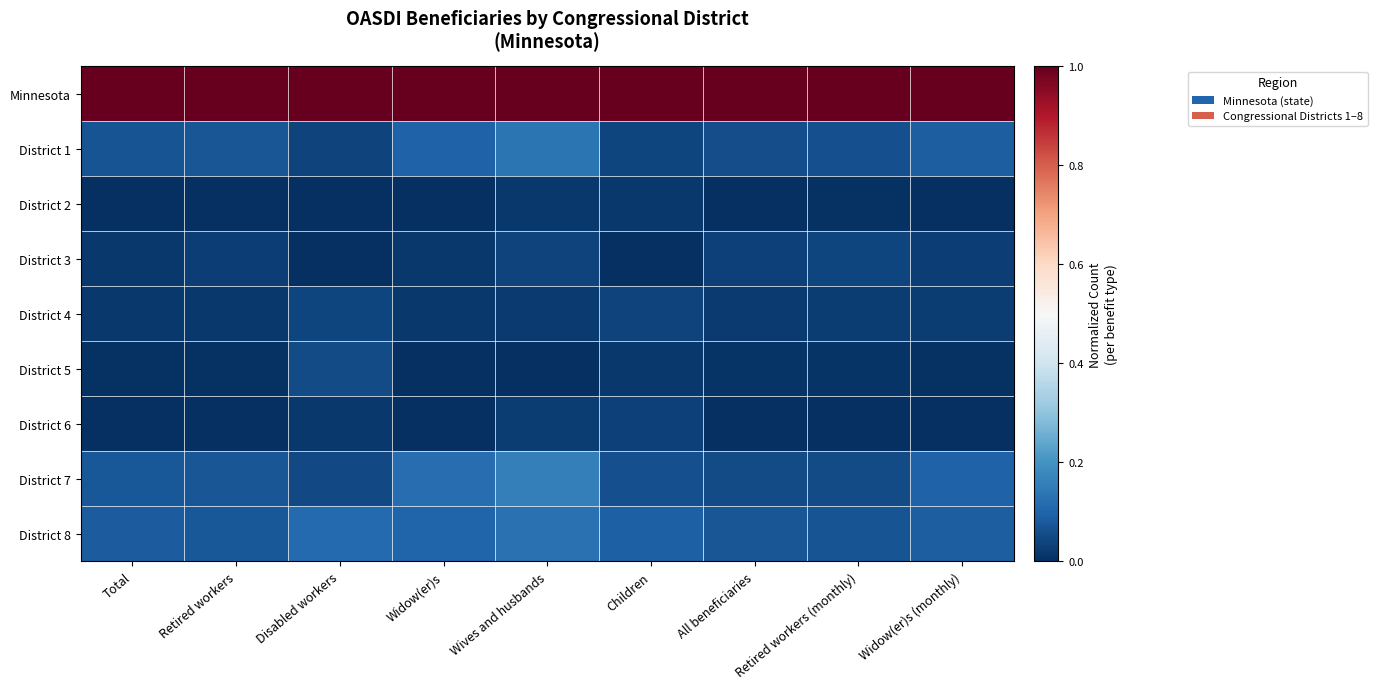

Which label corresponds to the smallest value in the chart?

Total